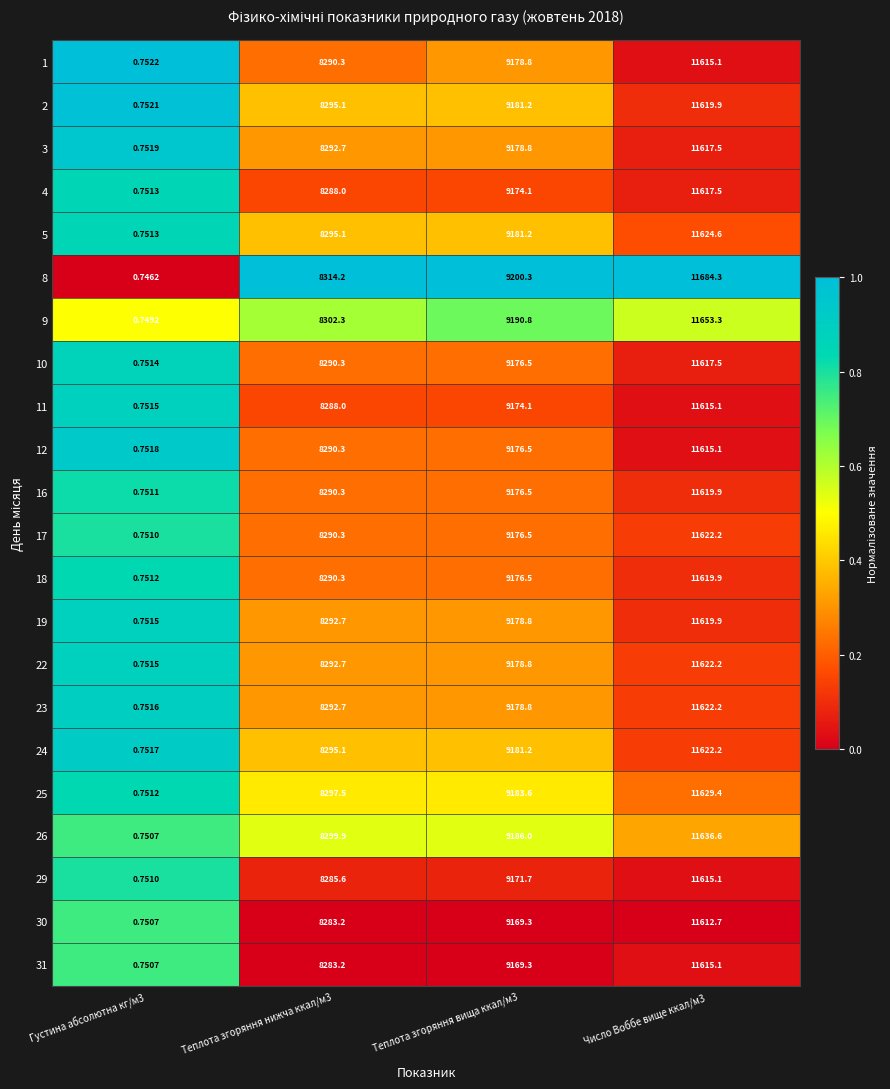

What is the difference between the highest and lowest values at Число Воббе вище ккал/м3?

71.6